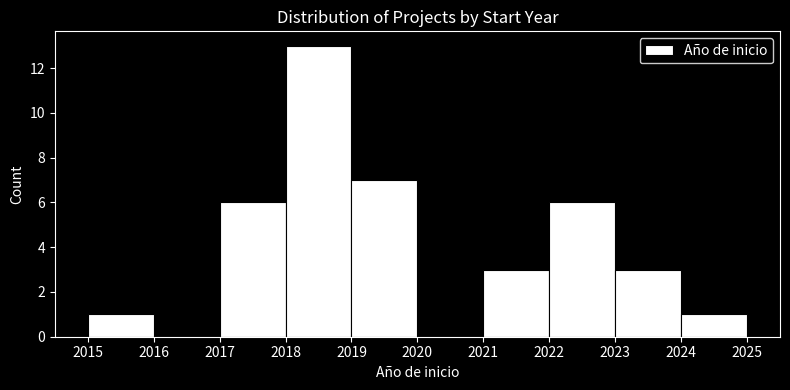

Reading left to right, transcribe this chart: for each bar, give the range it covers on the x-axis and its height. The values are not printed on the chart, so give them approximately, as read against the axis.

2015 to 2016: 1
2016 to 2017: 0
2017 to 2018: 6
2018 to 2019: 13
2019 to 2020: 7
2020 to 2021: 0
2021 to 2022: 3
2022 to 2023: 6
2023 to 2024: 3
2024 to 2025: 1